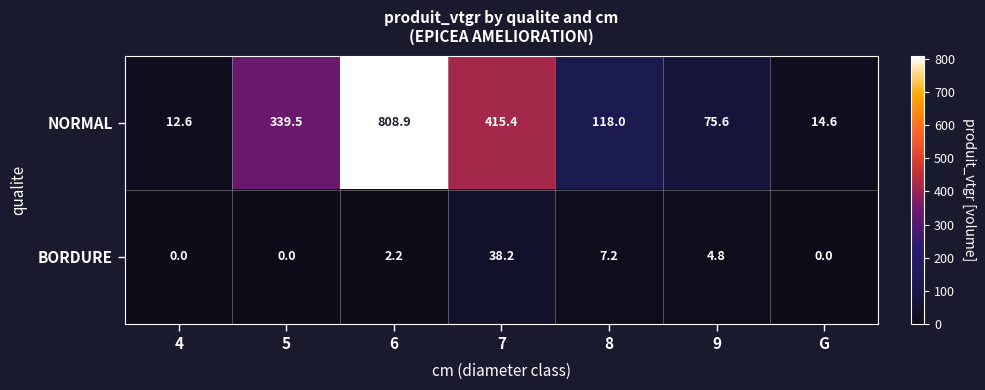

True or false: BORDURE has a value of 0.0 at G.

True